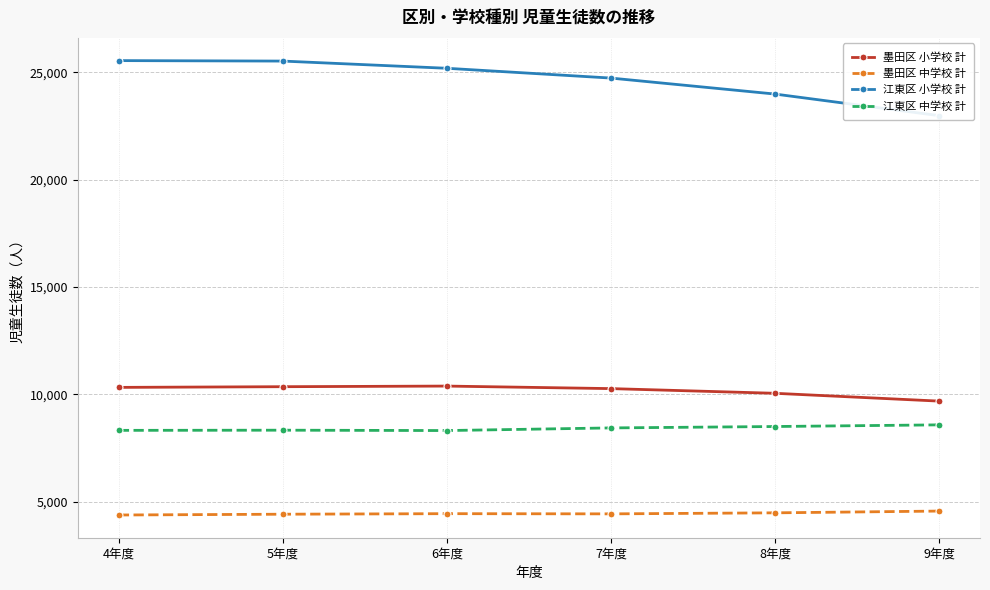

How many interior local valleys does the 墨田区 中学校 計 series have?

1